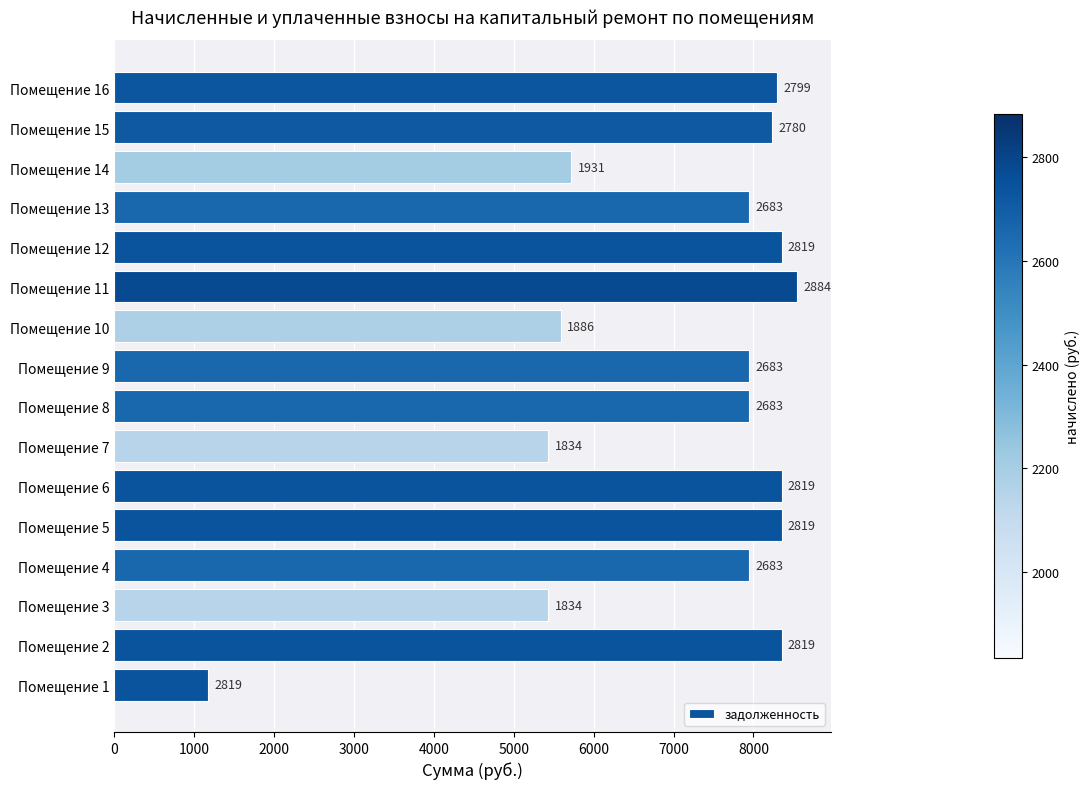

What is the minimum value shown in the chart?

1174.5